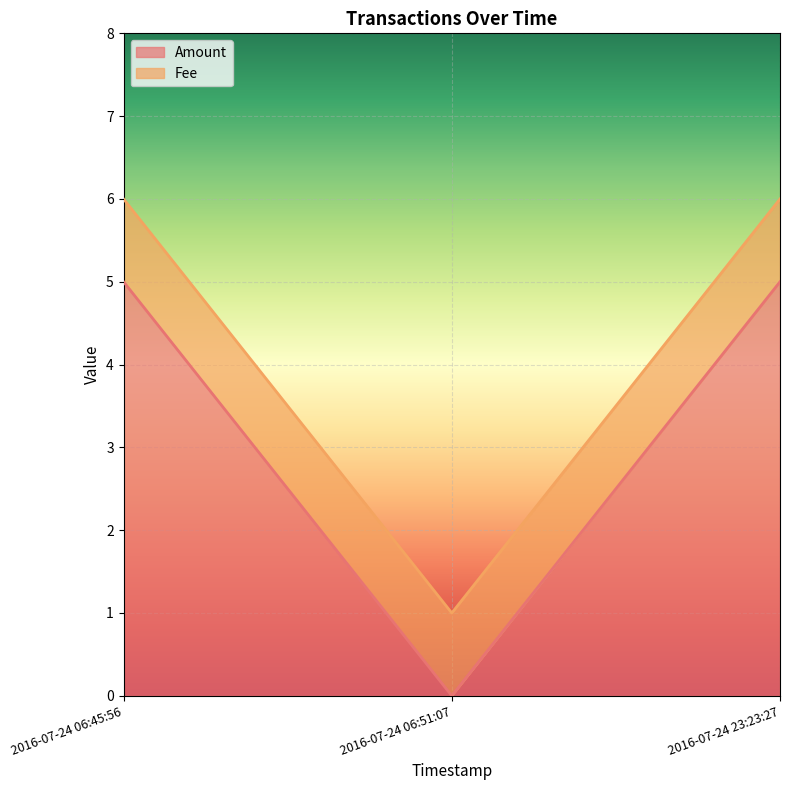

What is the label of the 3rd point from the left?

2016-07-24 23:23:27